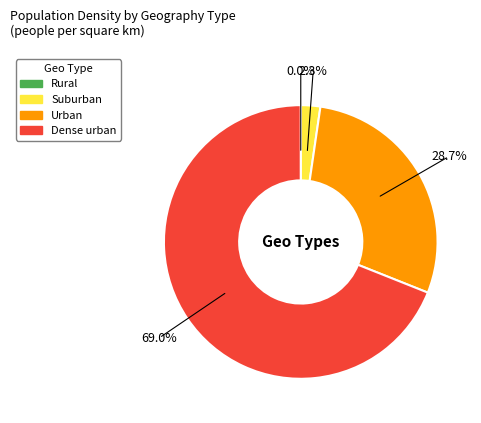

To the nearest percent, what is the combined percentage of Urban and Dense urban?

98%